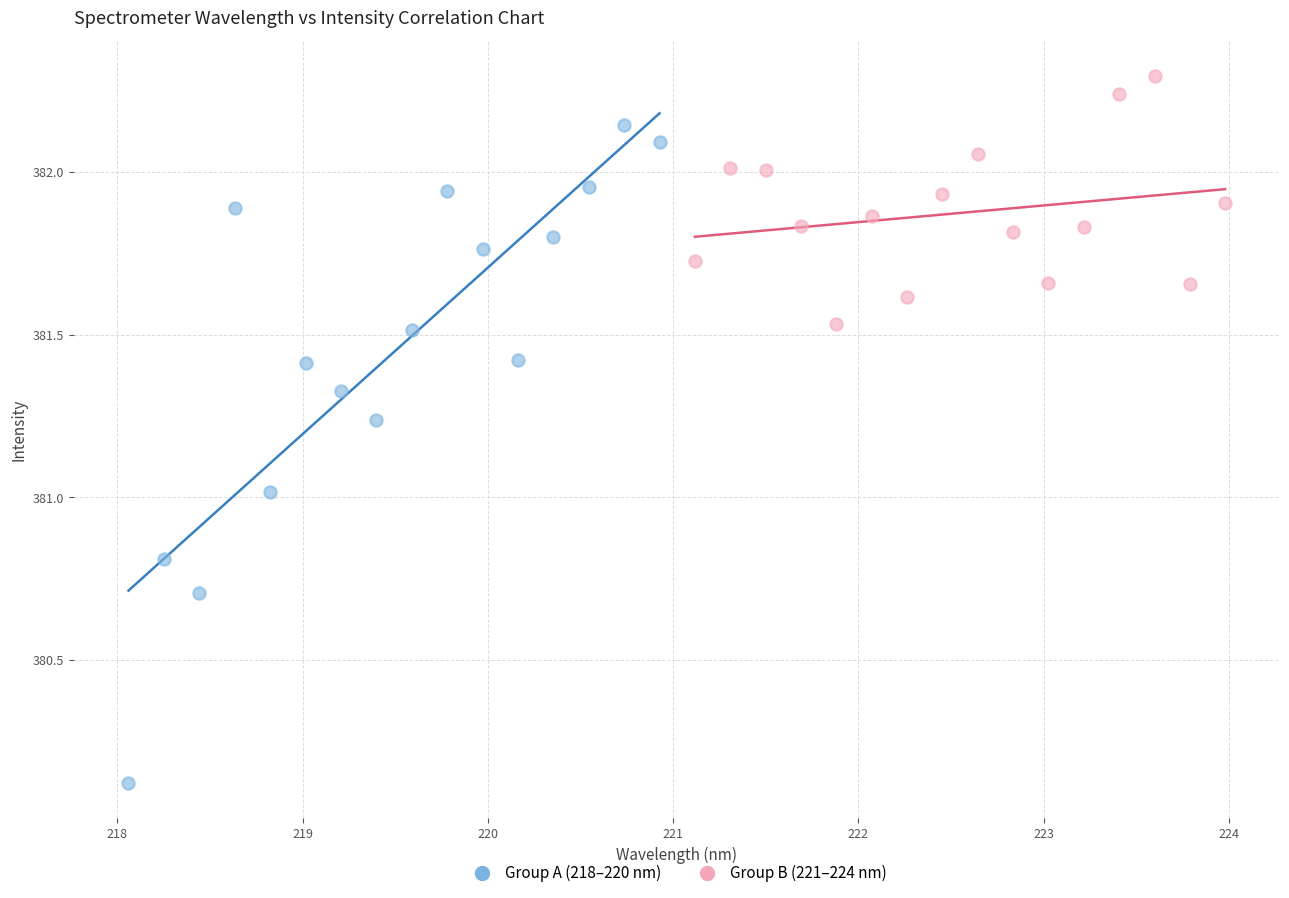

Which series contains the highest Y value?

Group B (221–224 nm)